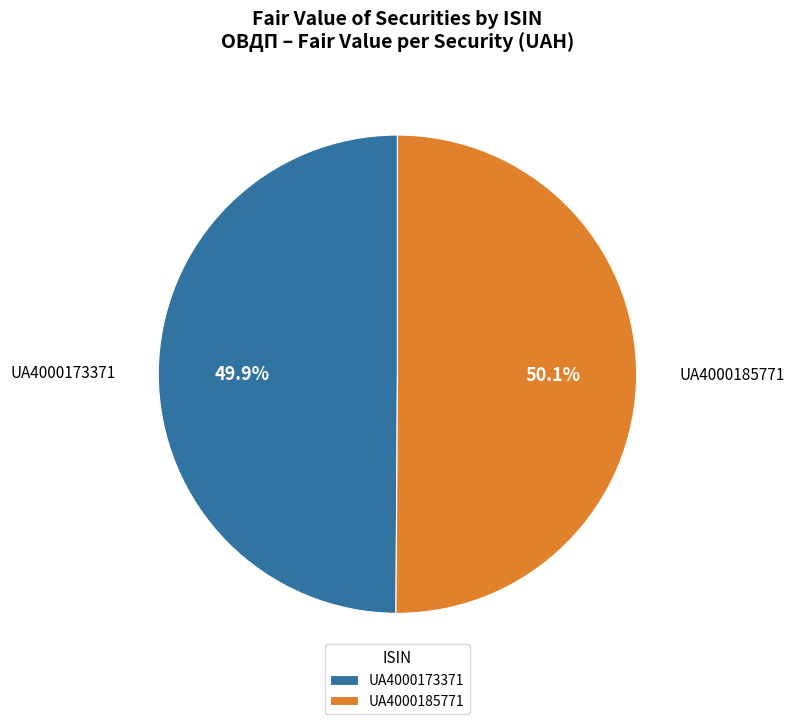

To the nearest percent, what portion does UA4000173371 represent?

50%